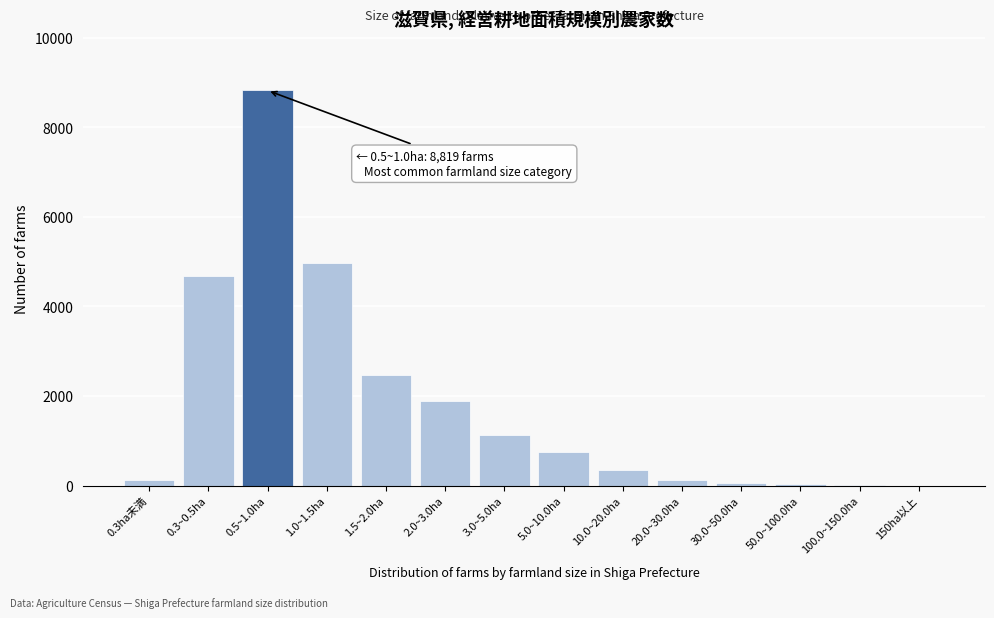

What is the change in value from 3.0~5.0ha to 10.0~20.0ha?

-786